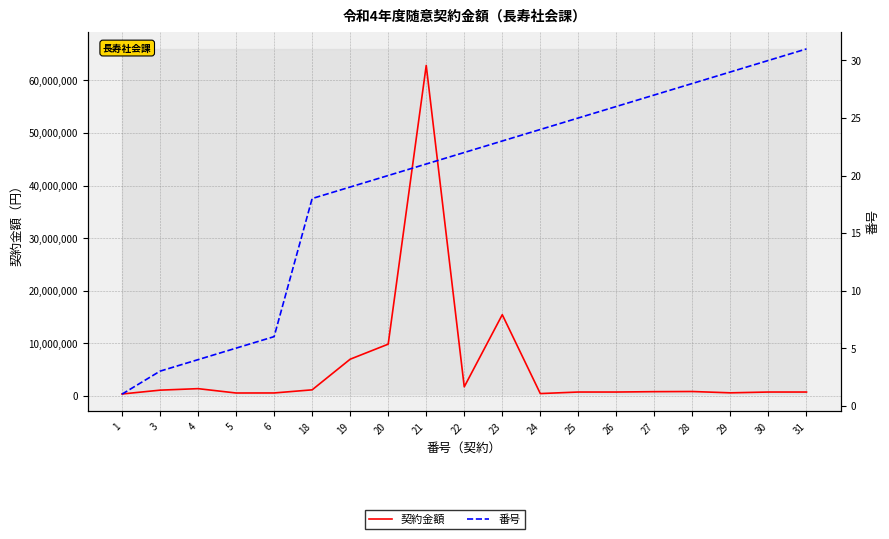

At which category is the sum across all series the highest?

21